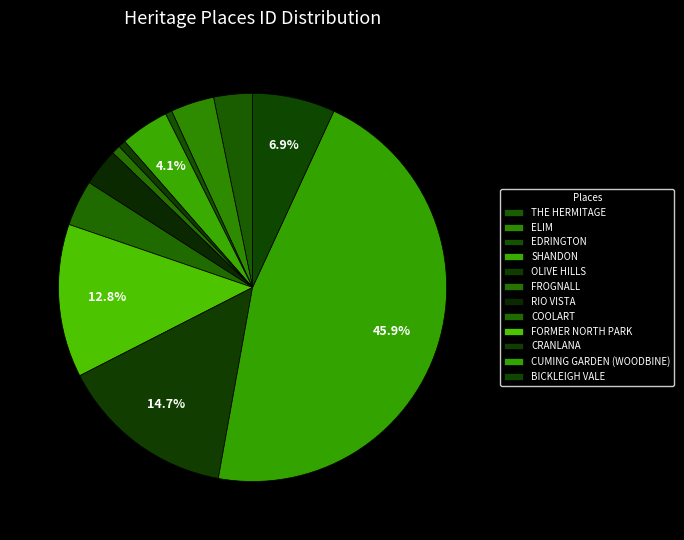

Which slice is the smallest?

EDRINGTON